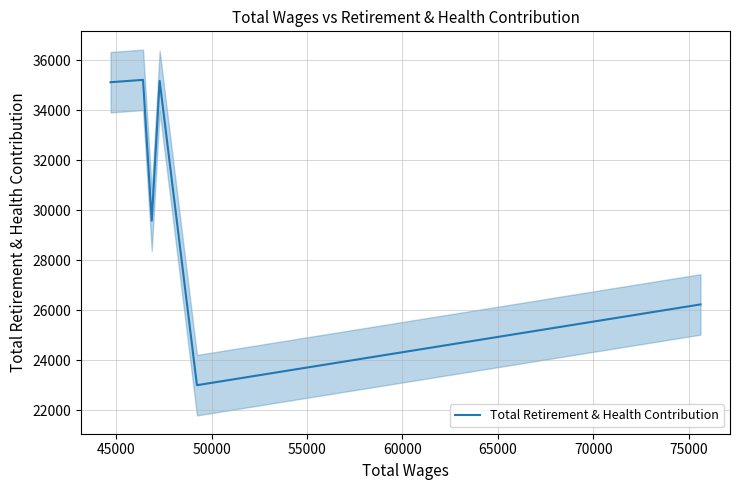

How many interior local peaks (higher than both neighbors) does the data have?

2